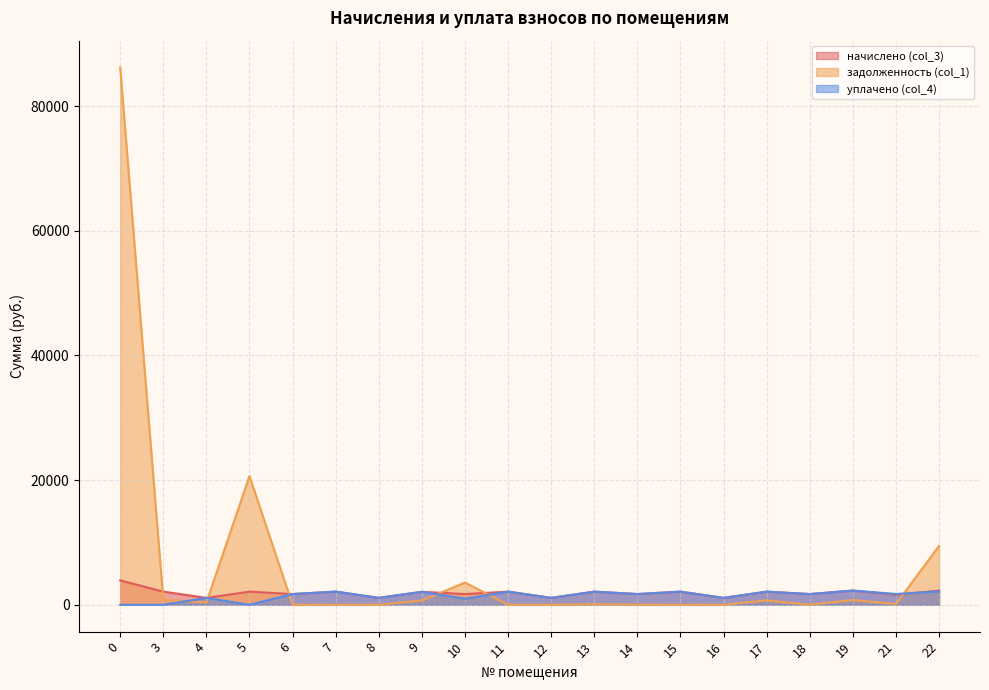

Which has a higher value, 18 or 10?

10